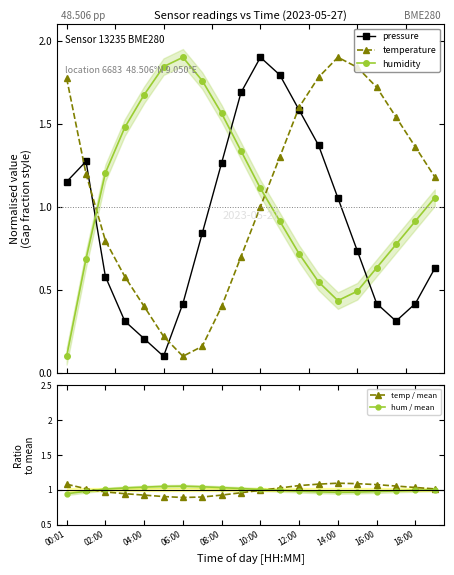

Does the chart display data point markers on the line(s)?

Yes